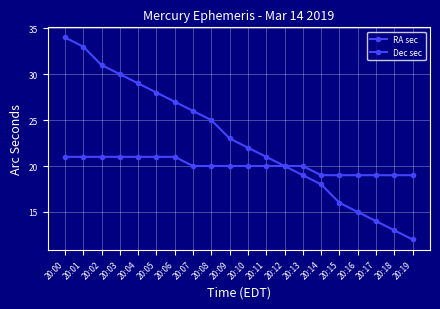

Which series has the largest range (max minus min)?

Dec sec